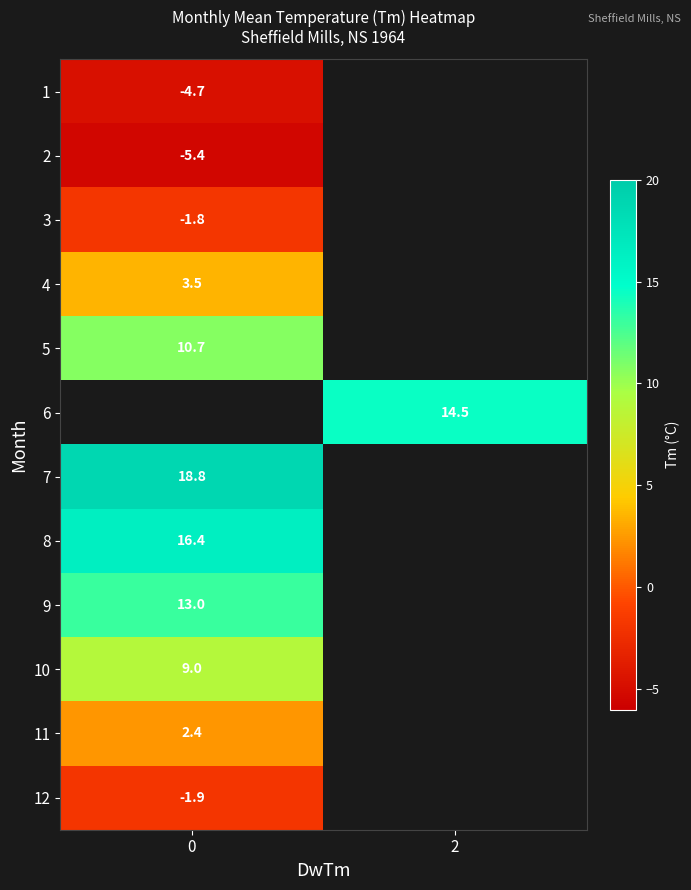

What is the difference between the highest and lowest values at 0?

24.2